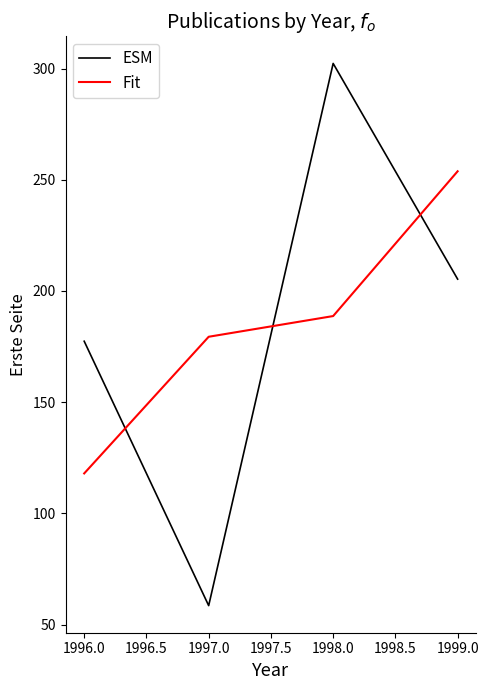

What is the greatest value displayed?

302.3